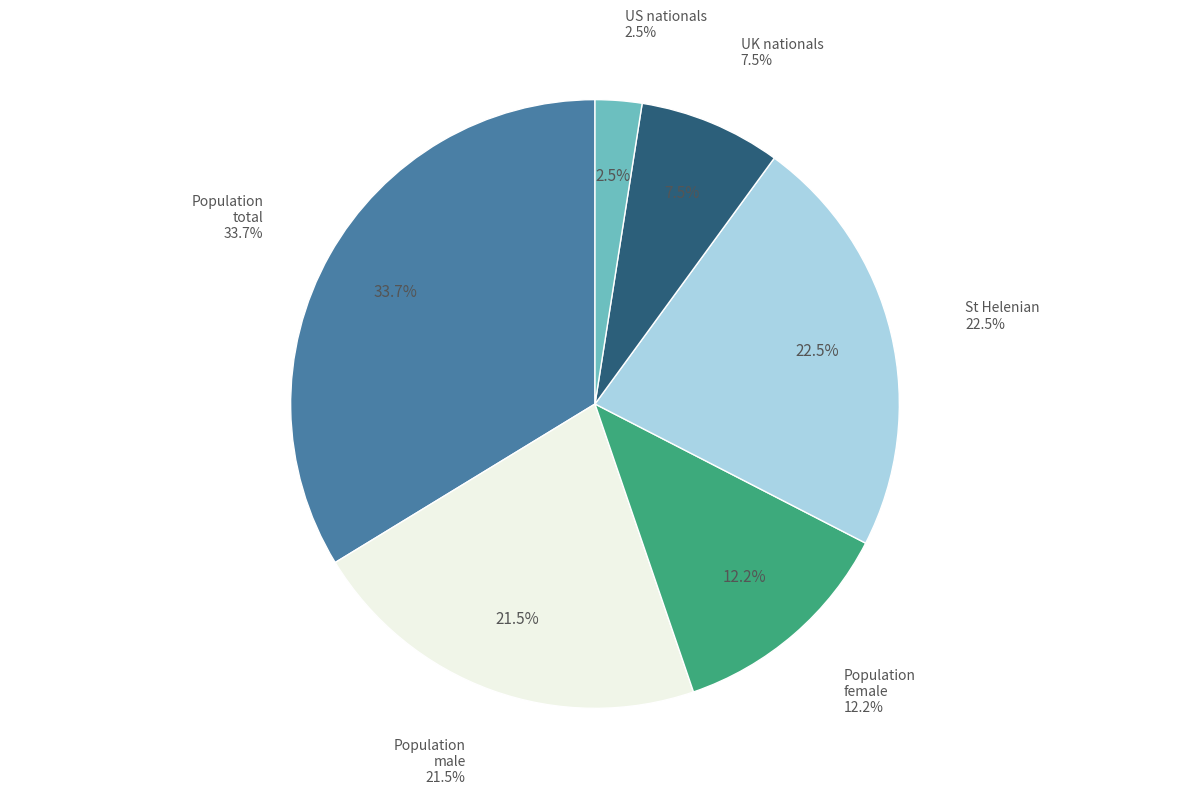

To the nearest percent, what is the difference between the St Helenian and Population female slice percentages?

10%